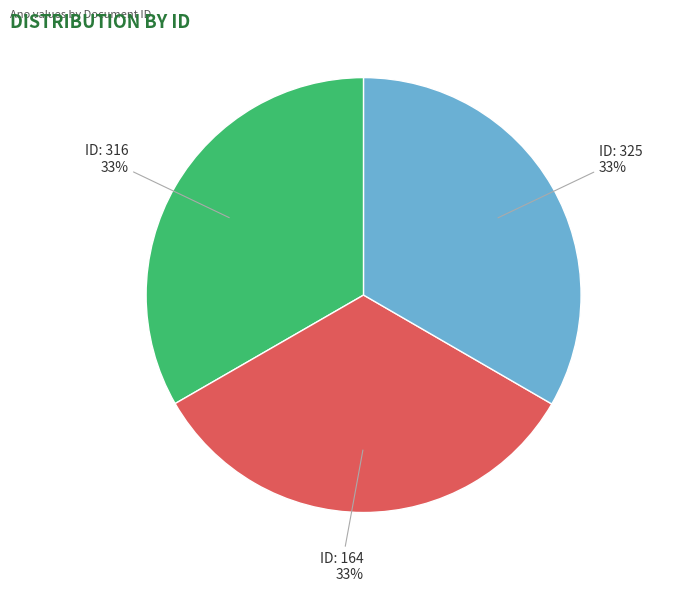

To the nearest percent, what is the average slice percentage?

33%